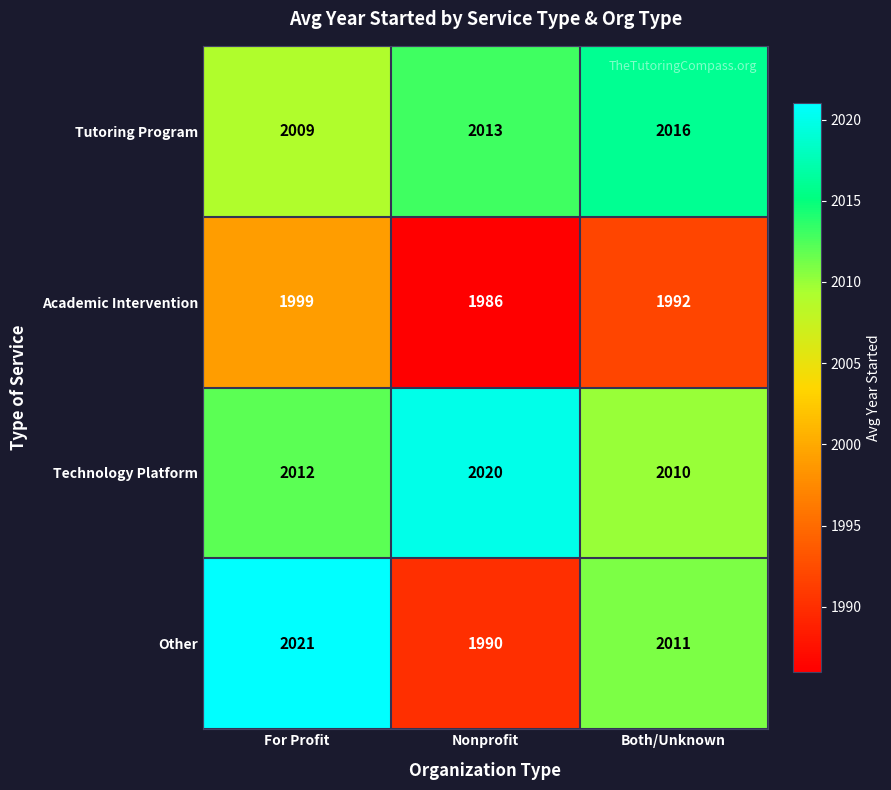

True or false: Tutoring Program has a value of 3453 at Both/Unknown.

False